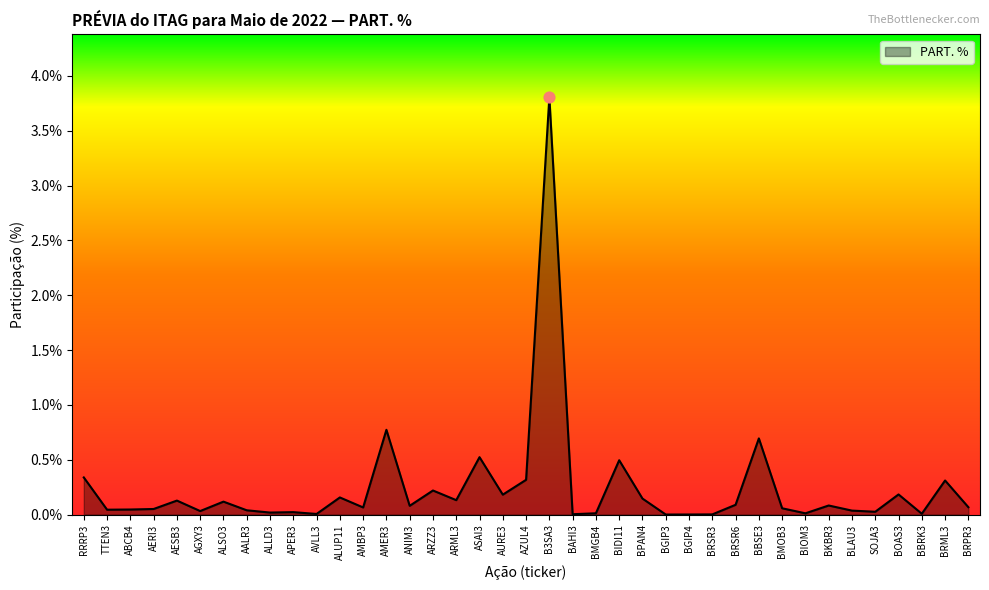

Between AERI3 and ARML3, which is larger?

ARML3